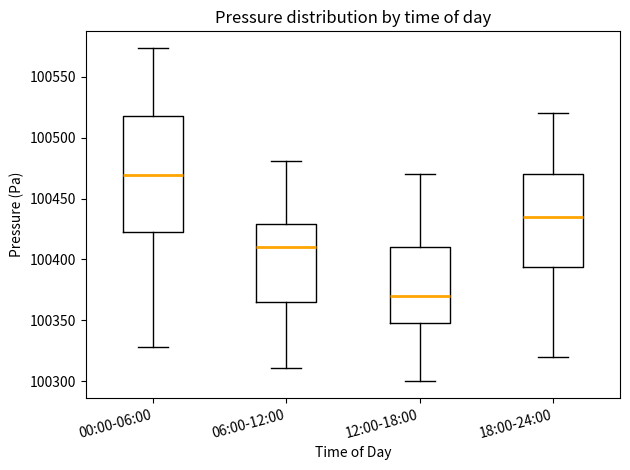

Which box is the tallest, from its lower edge to its upper edge?

00:00-06:00